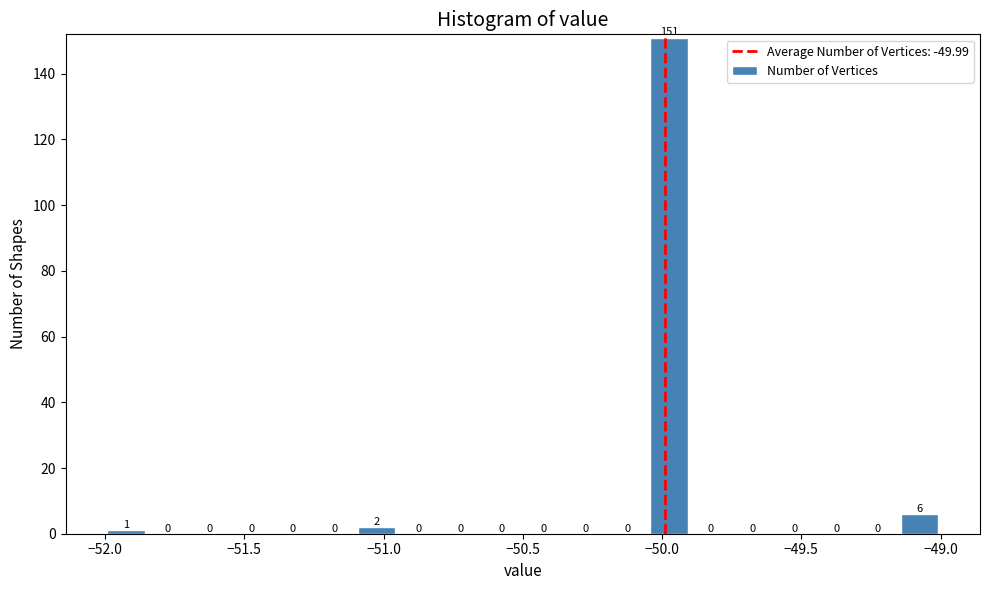

Read against the x-axis, roughly where is the centre of the tallest bar?

-49.95